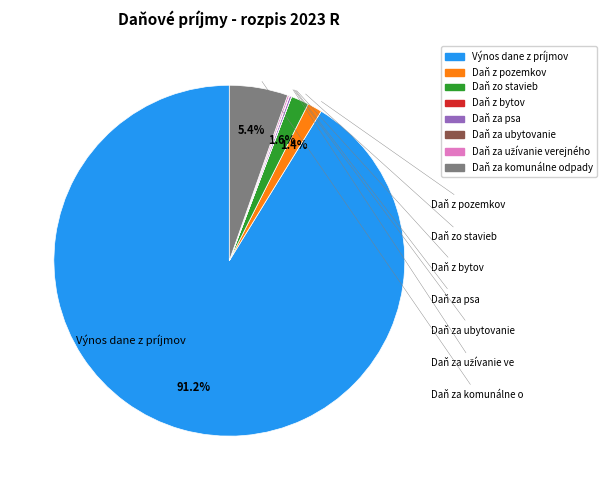

What percentage is NOT represented by Daň zo stavieb?

98.4%